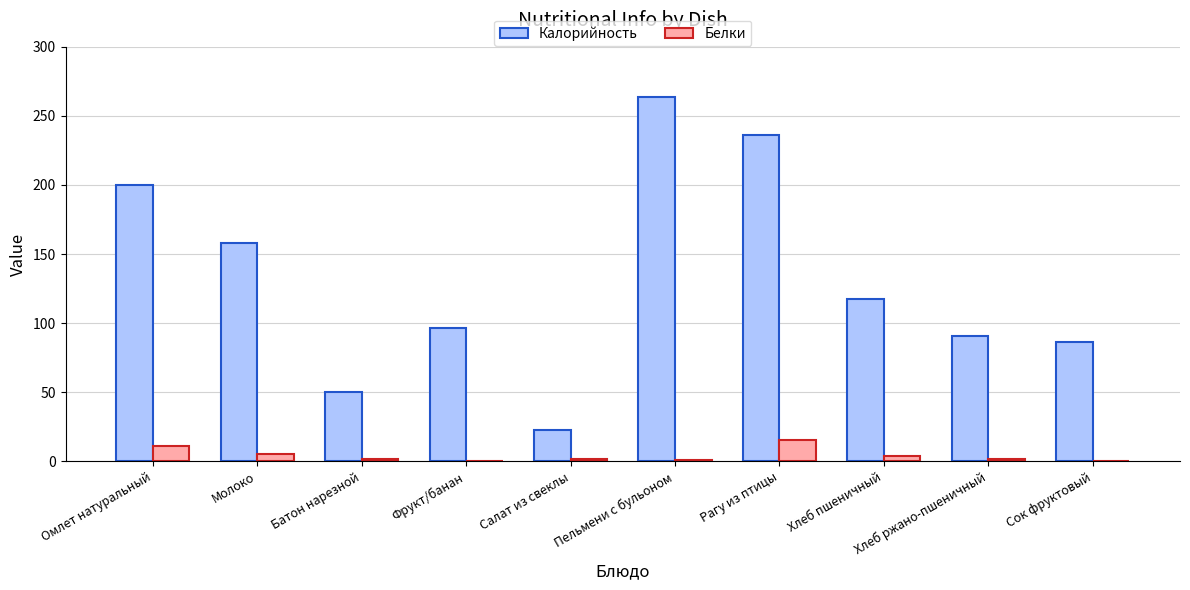

What is the average value of the Калорийность series?

132.2